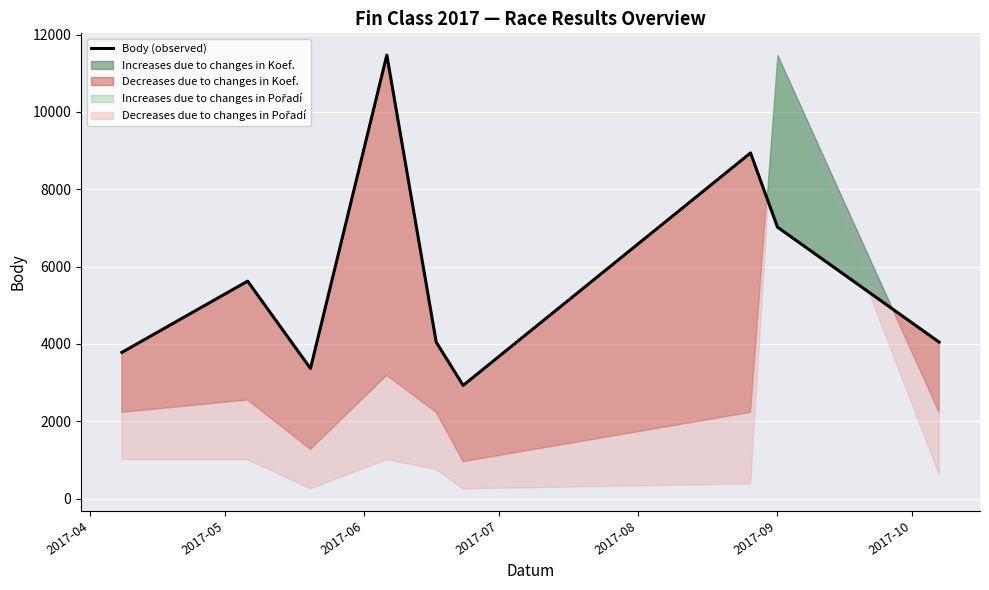

What is the difference between the maximum and minimum values?

8545